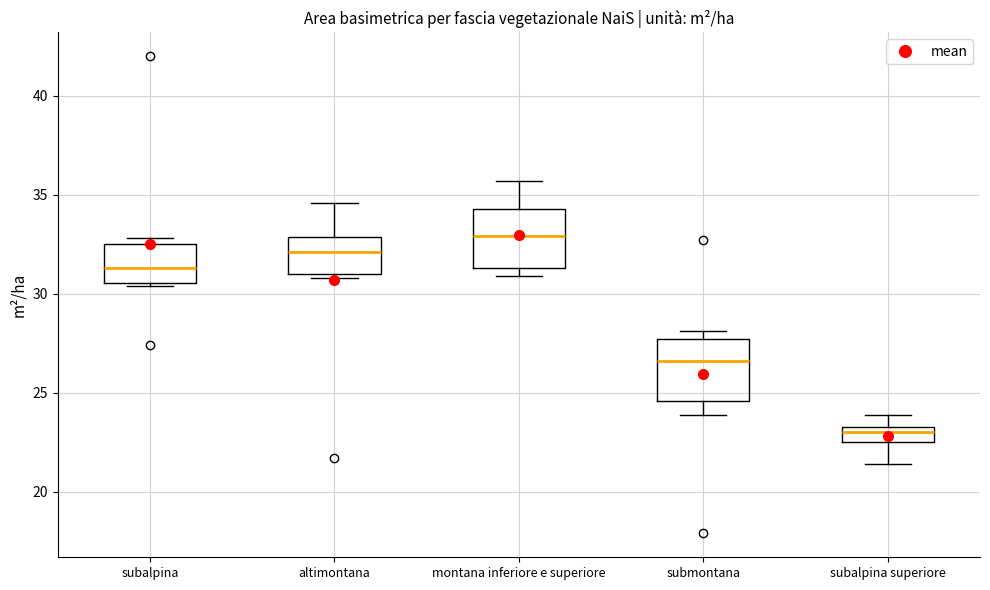

Where does the median line of the box for montana inferiore e superiore sit on the y-axis? The values are not printed on the chart, so give them approximately, as read against the axis.

33.0